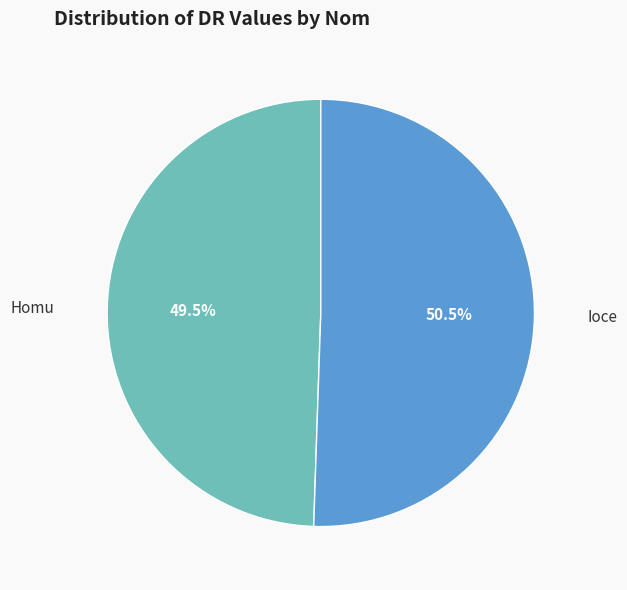

Count the number of slices in the pie.

2